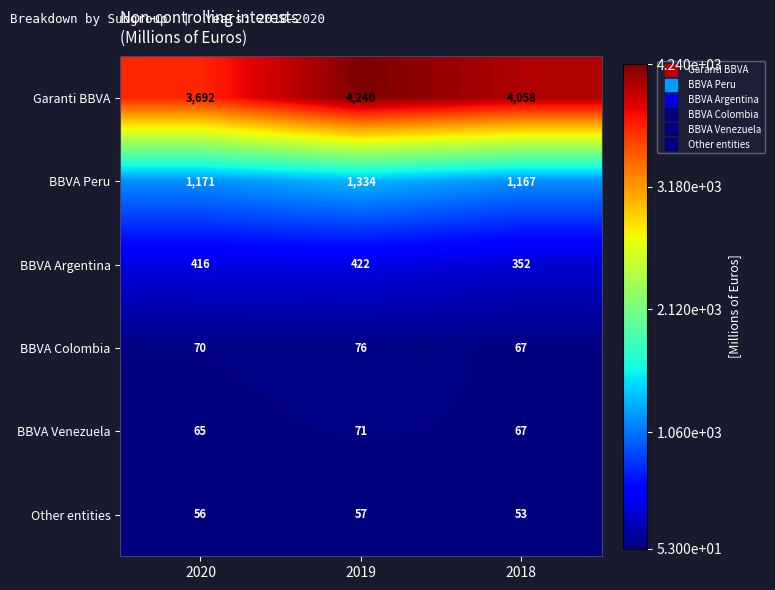

Reading right to left, transcribe all the data shown in this chart.

Garanti BBVA: 2018=4058	2019=4240	2020=3692
BBVA Peru: 2018=1167	2019=1334	2020=1171
BBVA Argentina: 2018=352	2019=422	2020=416
BBVA Colombia: 2018=67	2019=76	2020=70
BBVA Venezuela: 2018=67	2019=71	2020=65
Other entities: 2018=53	2019=57	2020=56